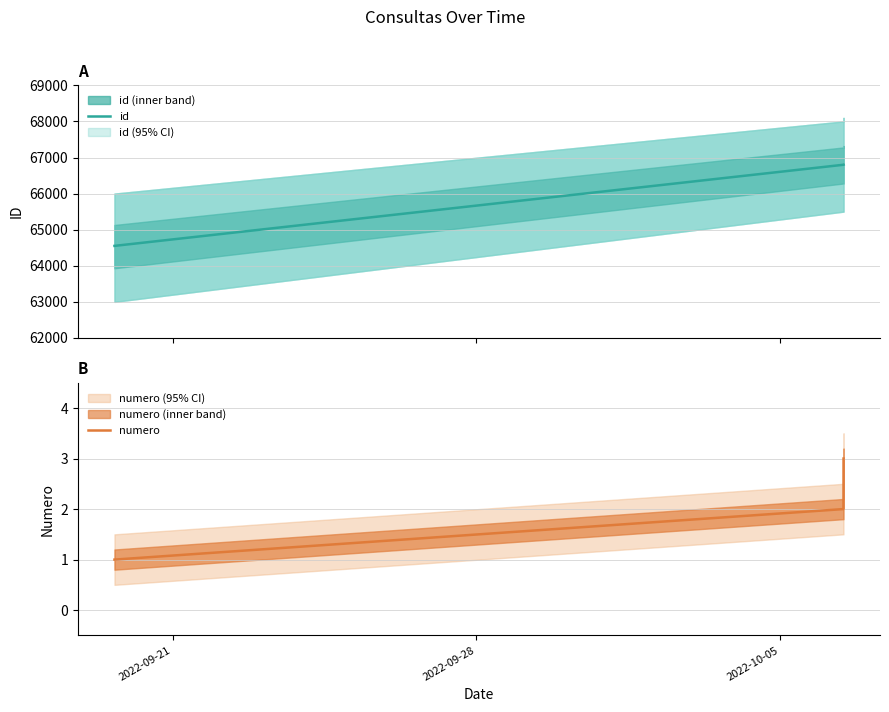

List the series in order of their overall mean, lowest first.

numero, id